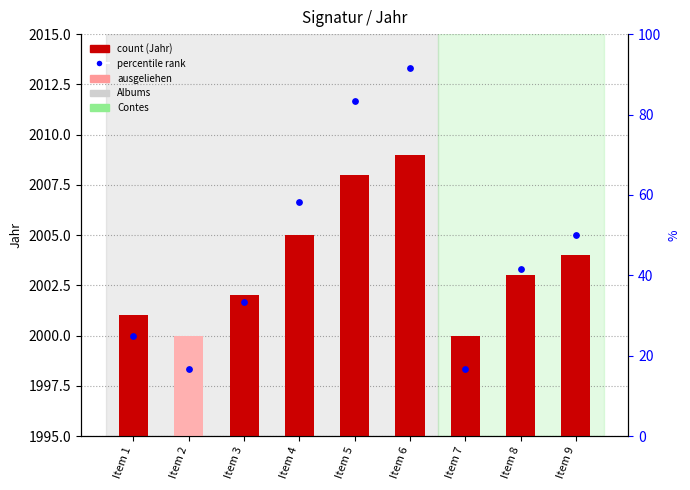

Which series reaches the minimum Y coordinate?

percentile rank within the sample